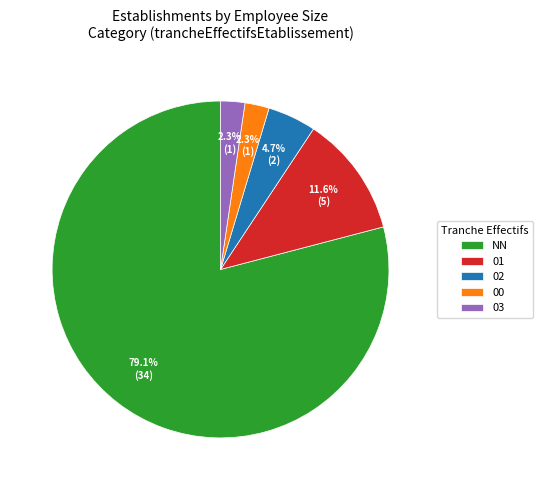

How many segments does this pie chart have?

5